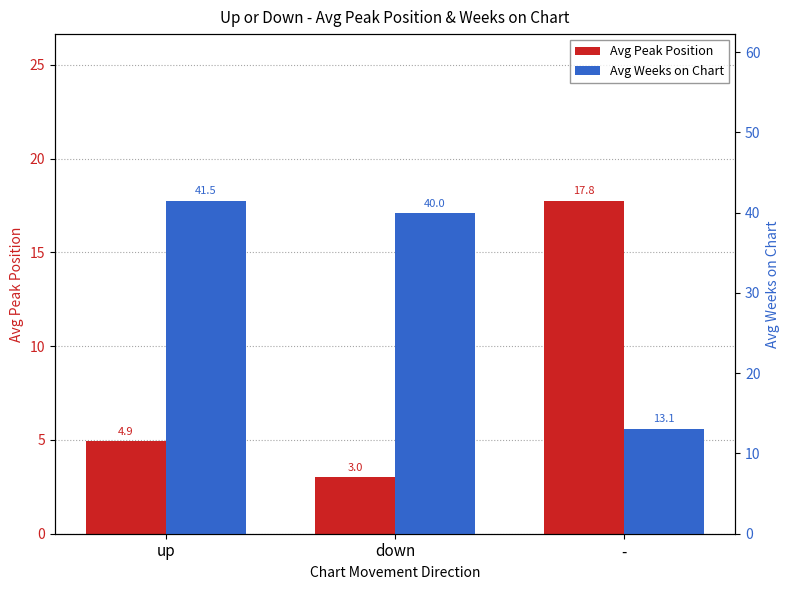

Rank the series at - from lowest to highest value.

Avg Weeks on Chart, Avg Peak Position